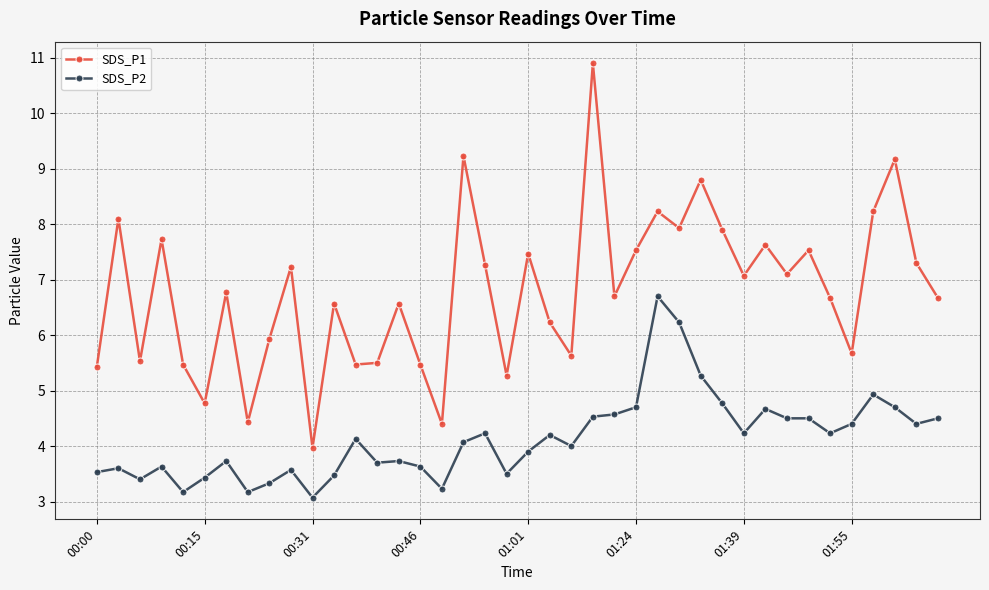

Which series has the largest total across all categories?

SDS_P1